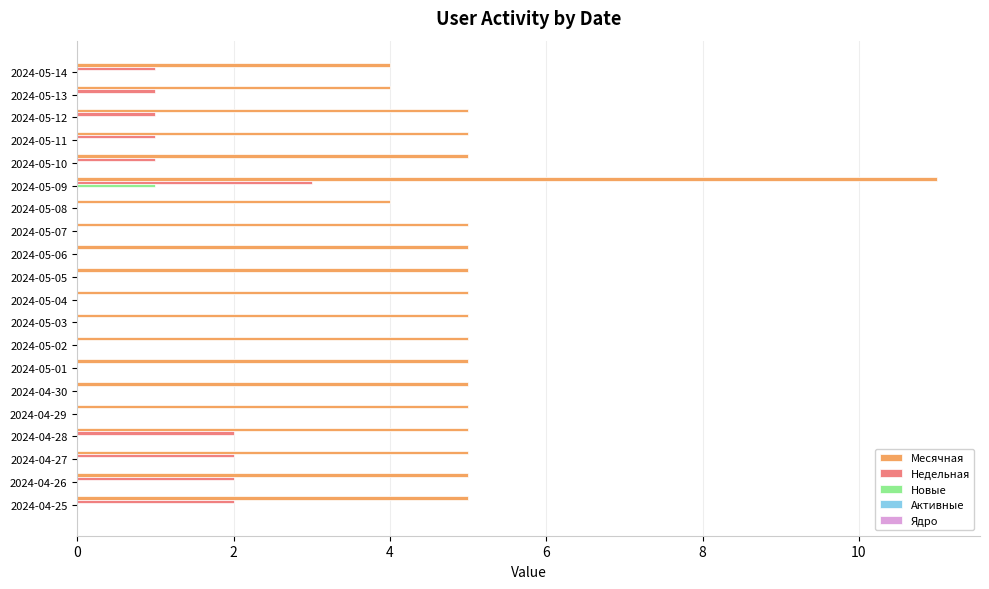

Between 2024-05-11 and 2024-05-01, which series saw the biggest shift?

Недельная